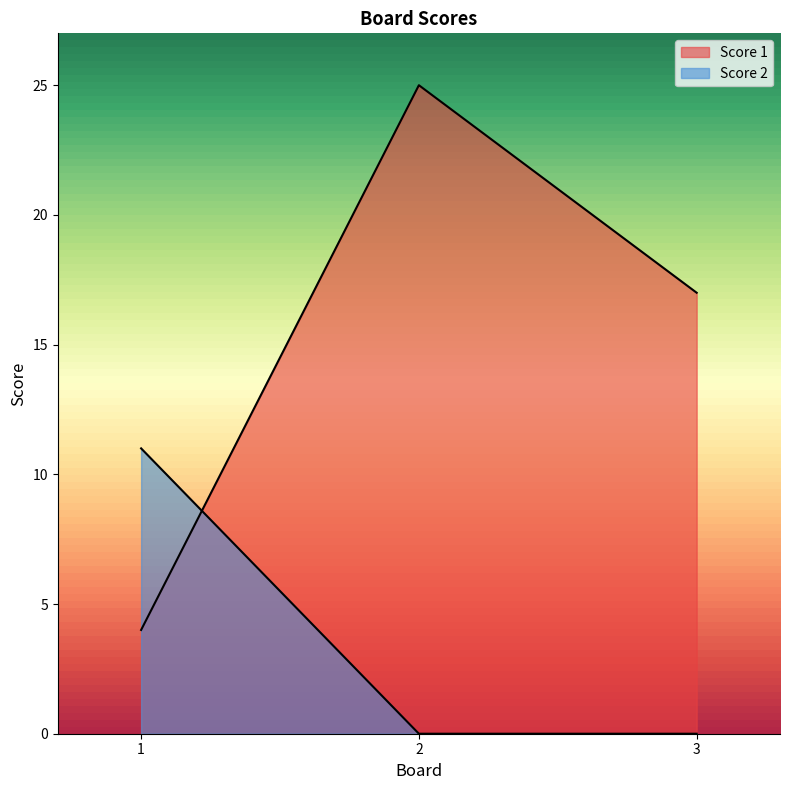

What is the difference between the maximum and second lowest values in the Score 2 series?

11